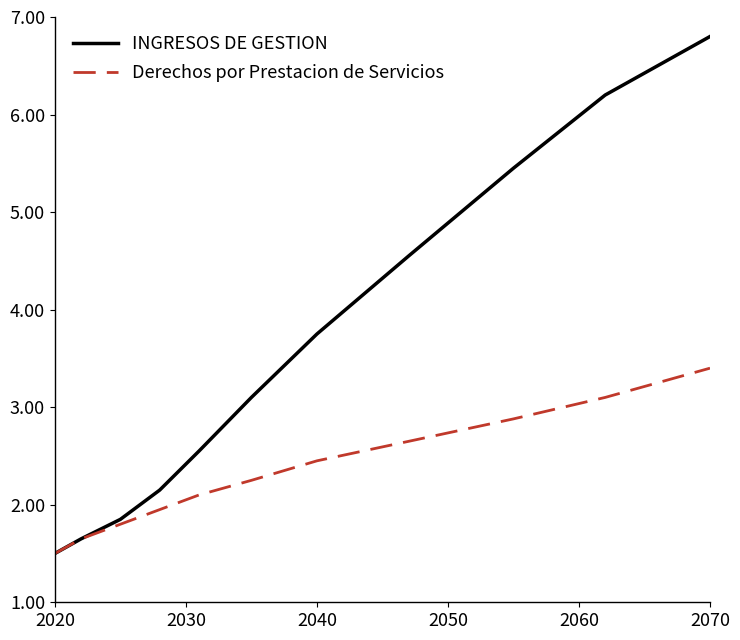

Which series has the widest spread of values?

INGRESOS DE GESTION